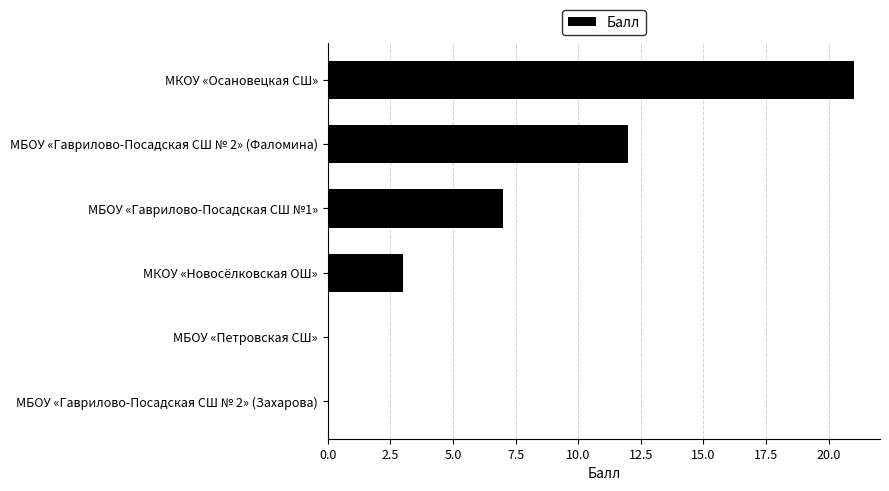

Are the bars horizontal?

Yes